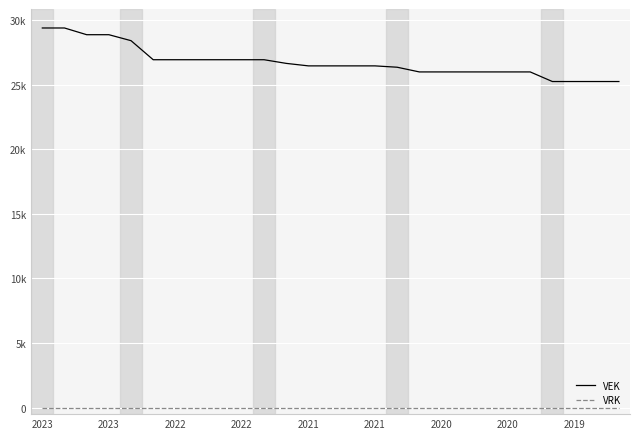

True or false: VRK has more than 1 interior local peaks.

False